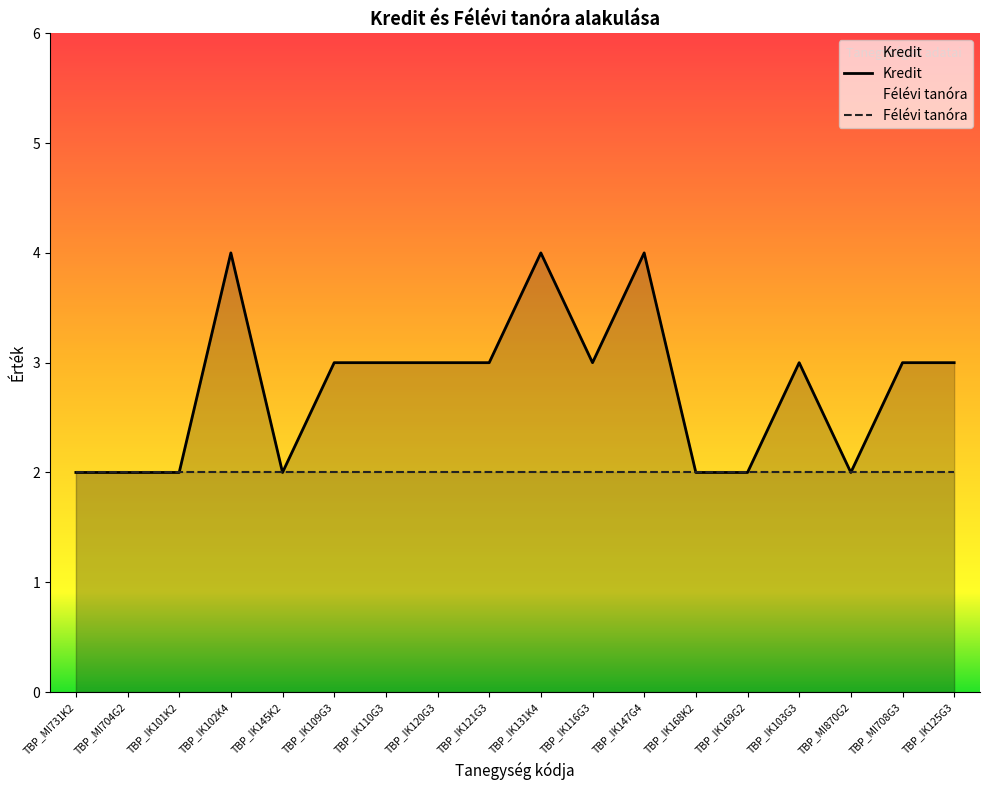

Is it true that the value at TBP_IK121G3 is 3?

True